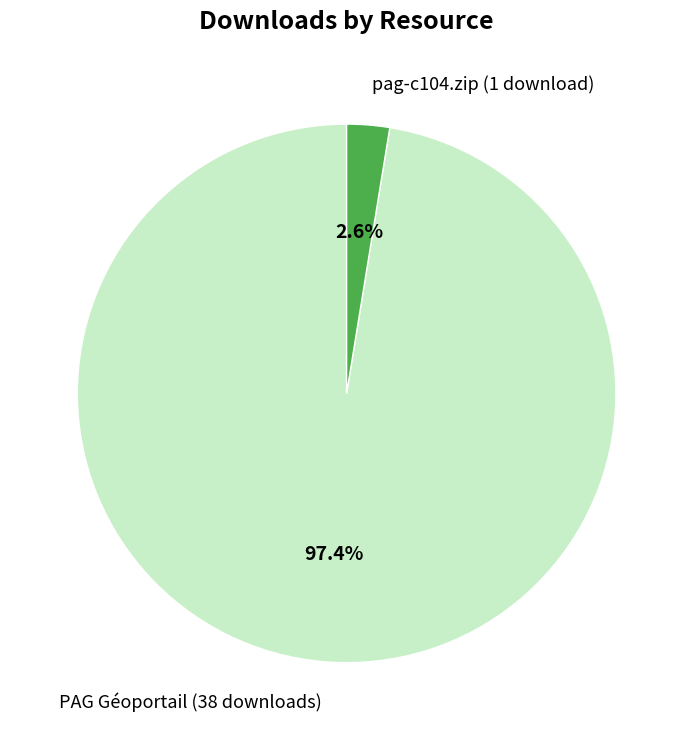

Which has a higher value, pag-c104.zip (1 download) or PAG Géoportail (38 downloads)?

PAG Géoportail (38 downloads)